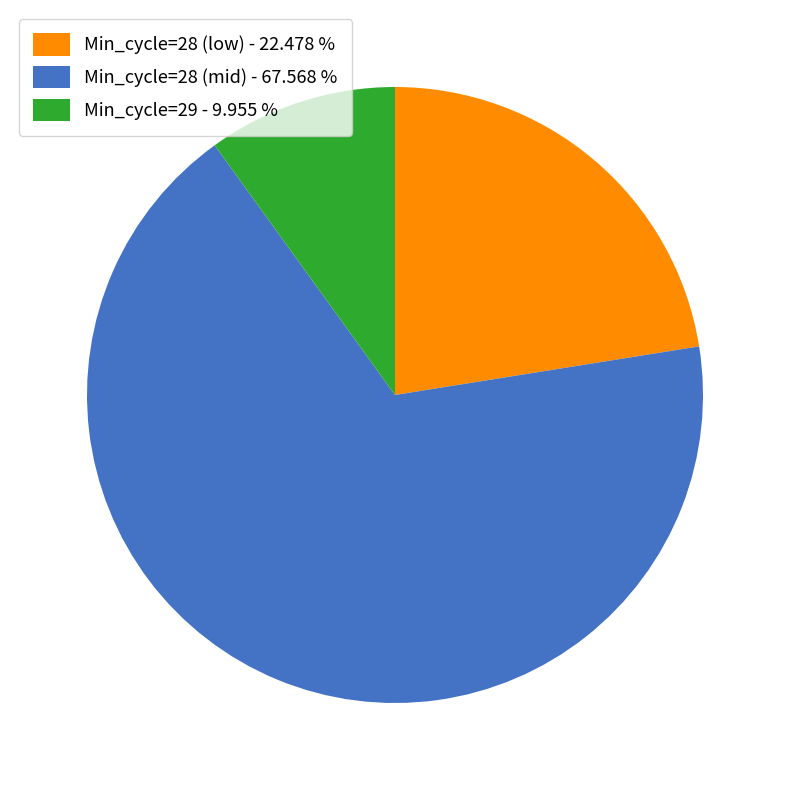

Is there a majority slice in this chart?

Yes